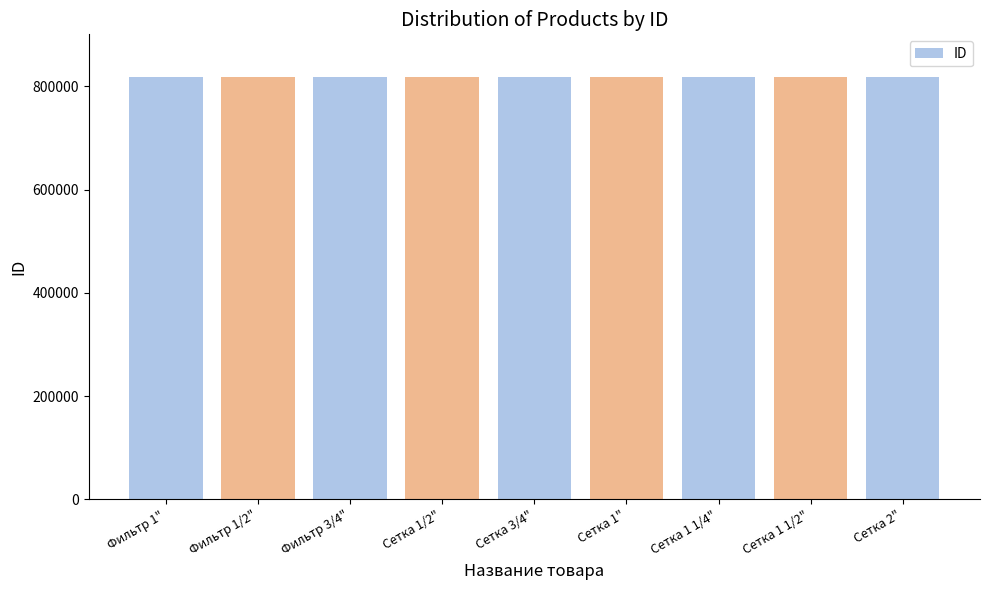

What is the label of the 1st bar from the right?

Сетка 2"